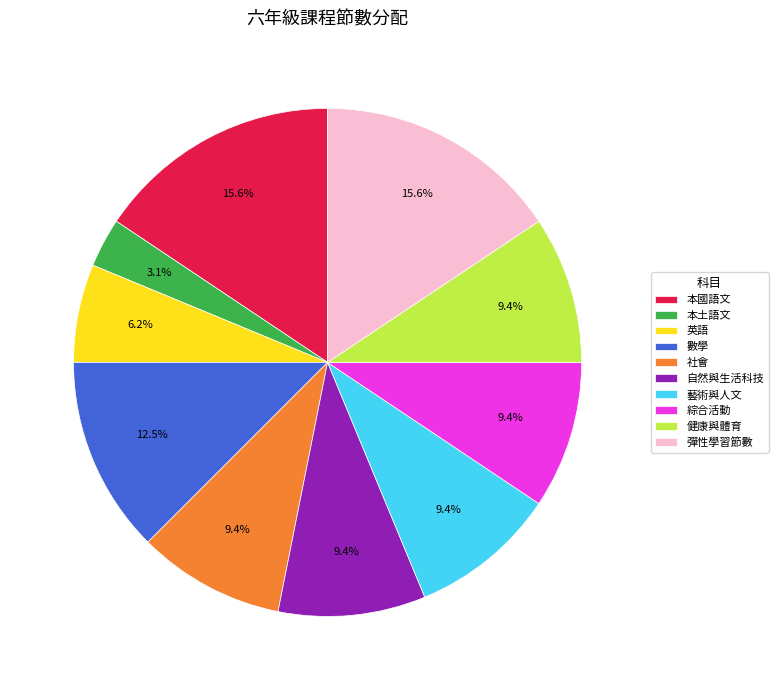

What portion of the pie excludes 綜合活動?

90.6%